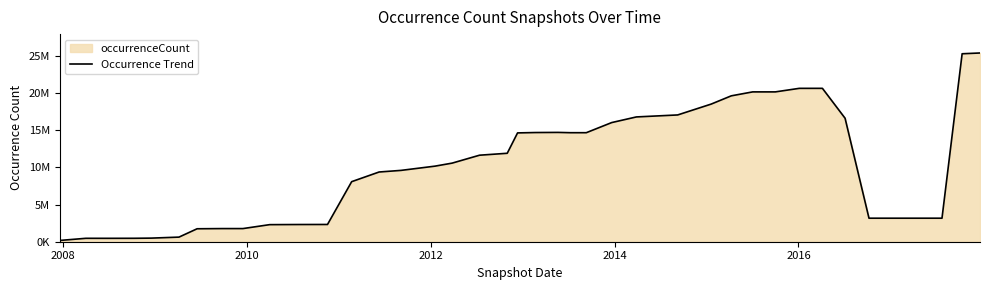

How many interior local peaks (higher than both neighbors) does the data have?

3